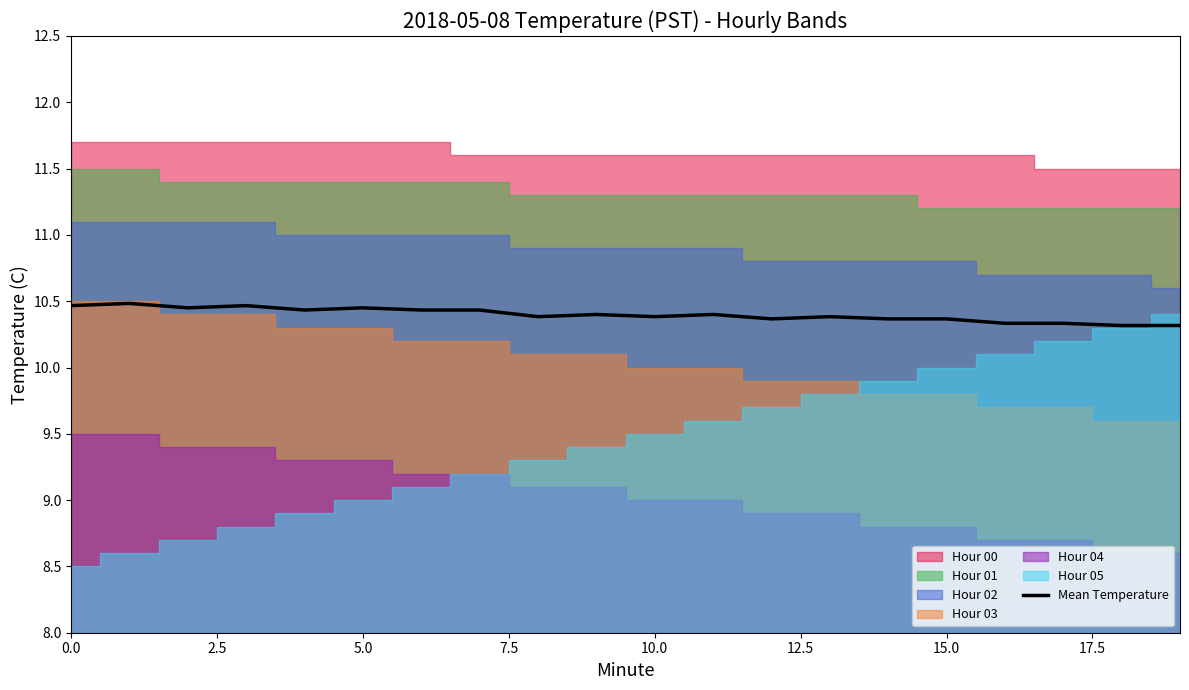

Does the chart display data point markers on the line(s)?

No